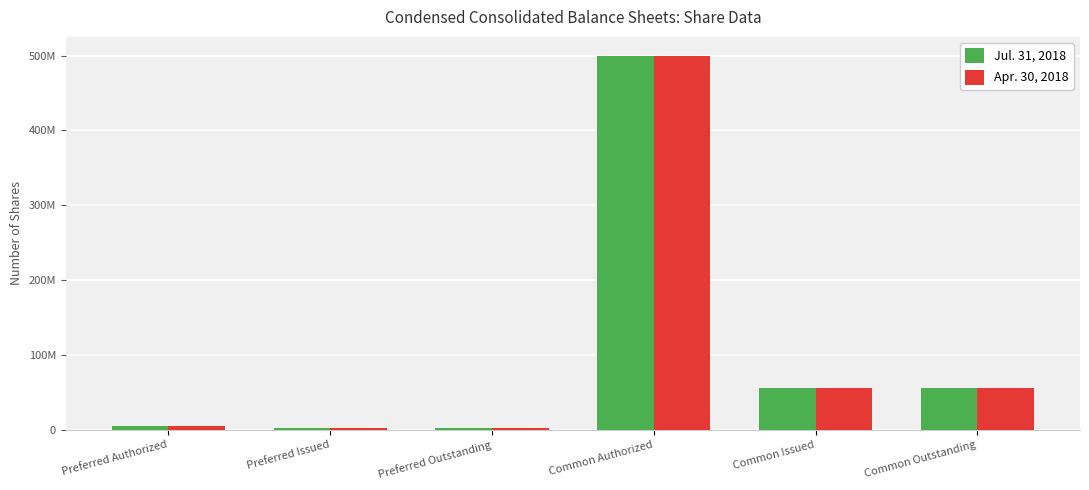

What is the difference between the highest and lowest values at Common Issued?

301052